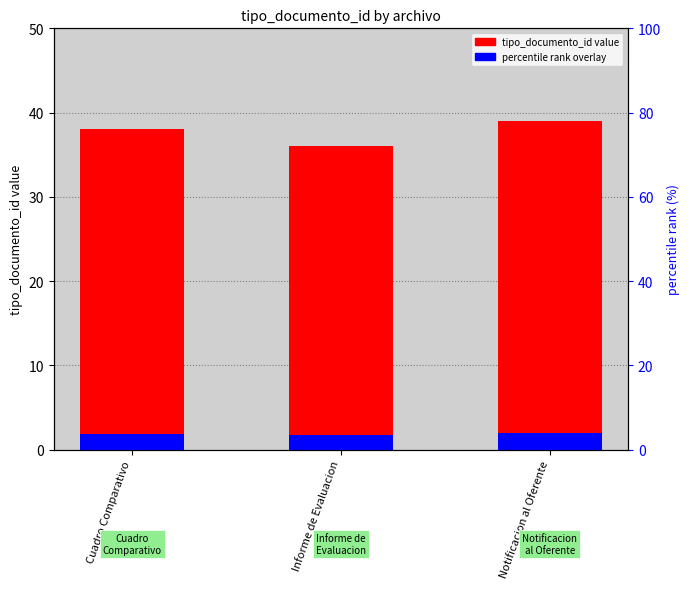

List the labels in order of value, largest first.

Notificacion al Oferente, Cuadro Comparativo, Informe de Evaluacion